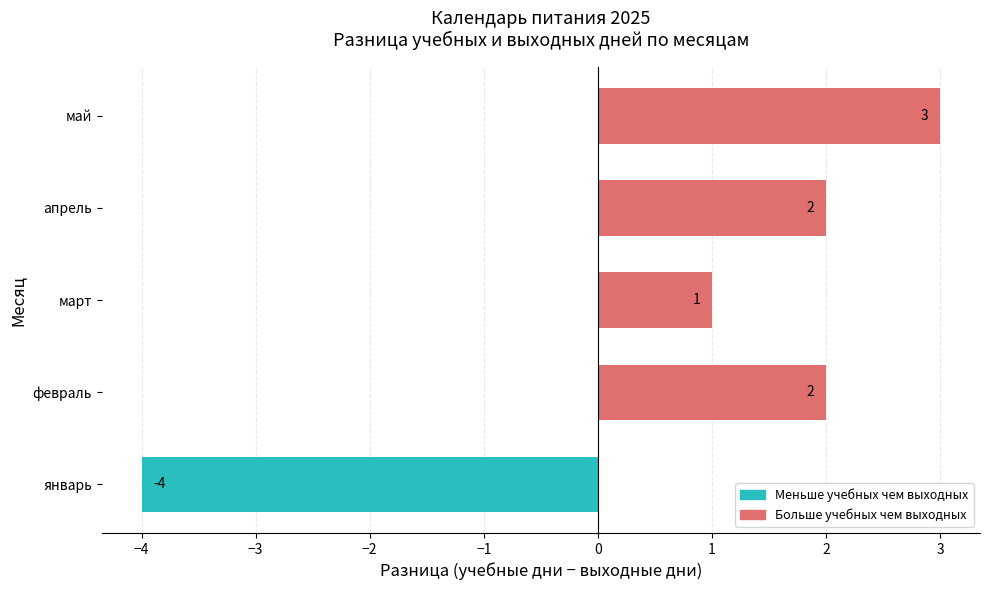

The value at май is 5. True or false?

False